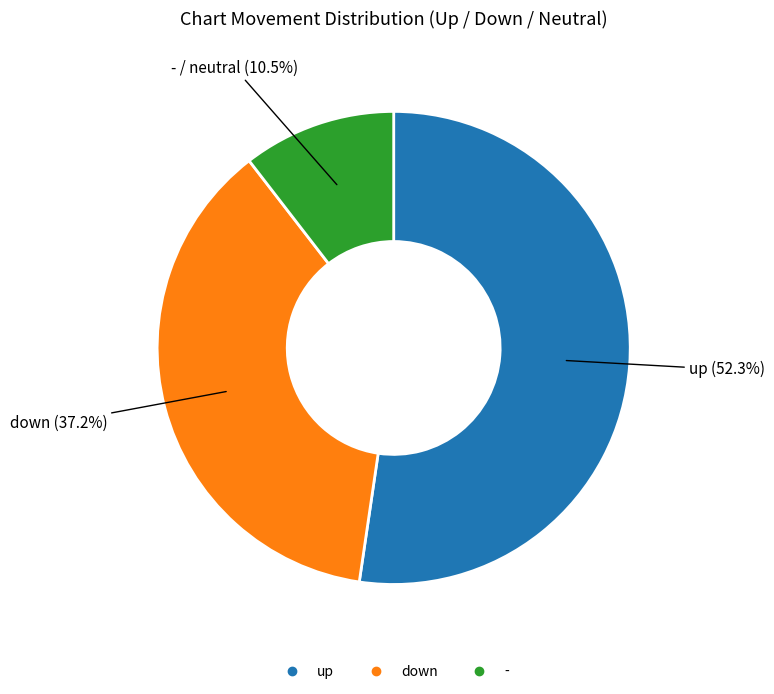

Which slice is the smallest?

-